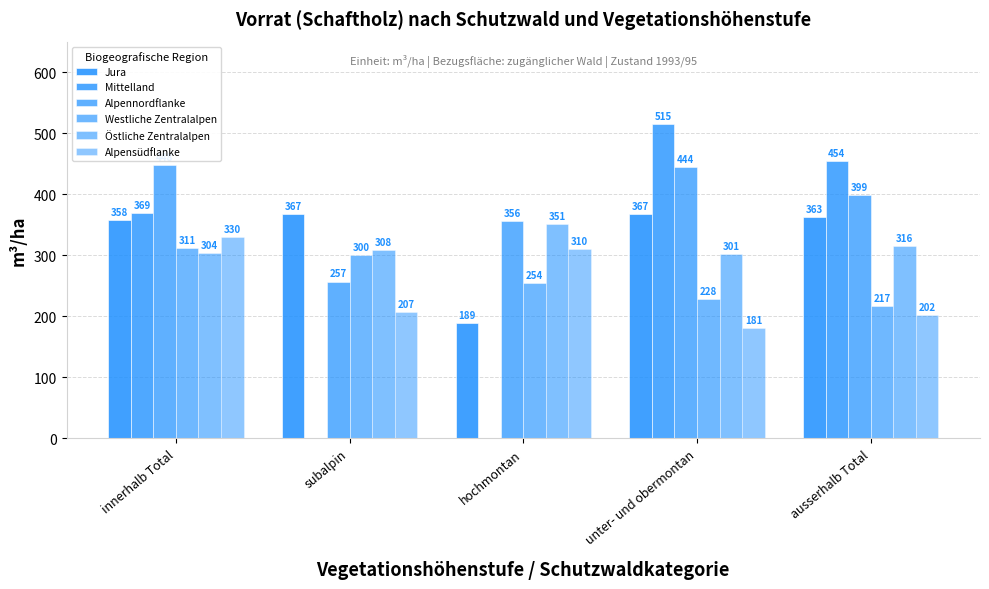

At which category does the chart reach its peak across all series?

unter- und obermontan